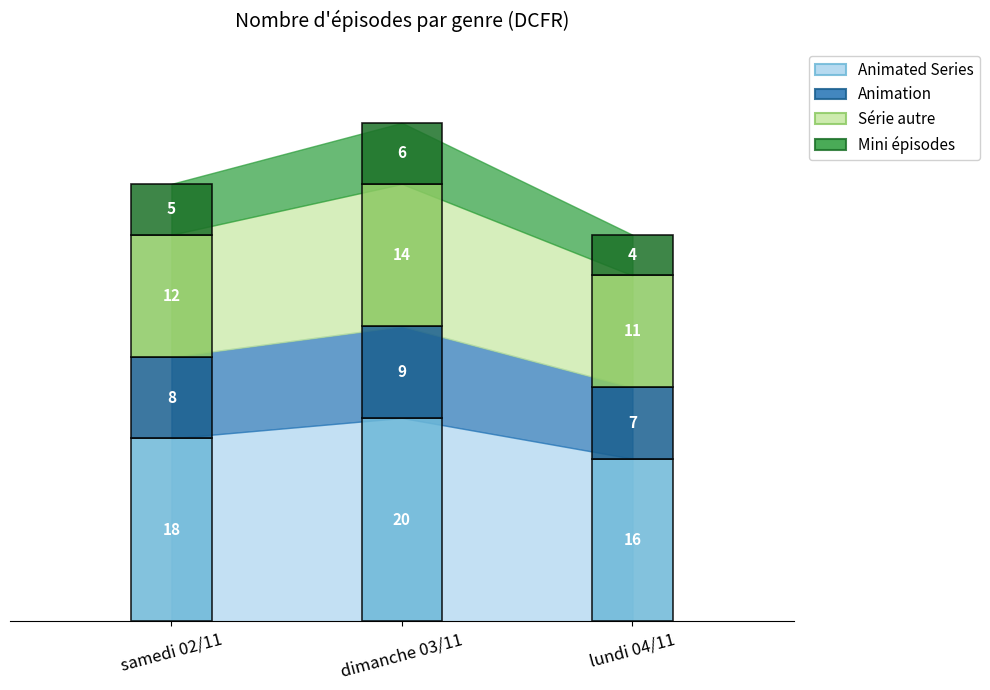

What is the label of the 3rd point from the left?

lundi 04/11